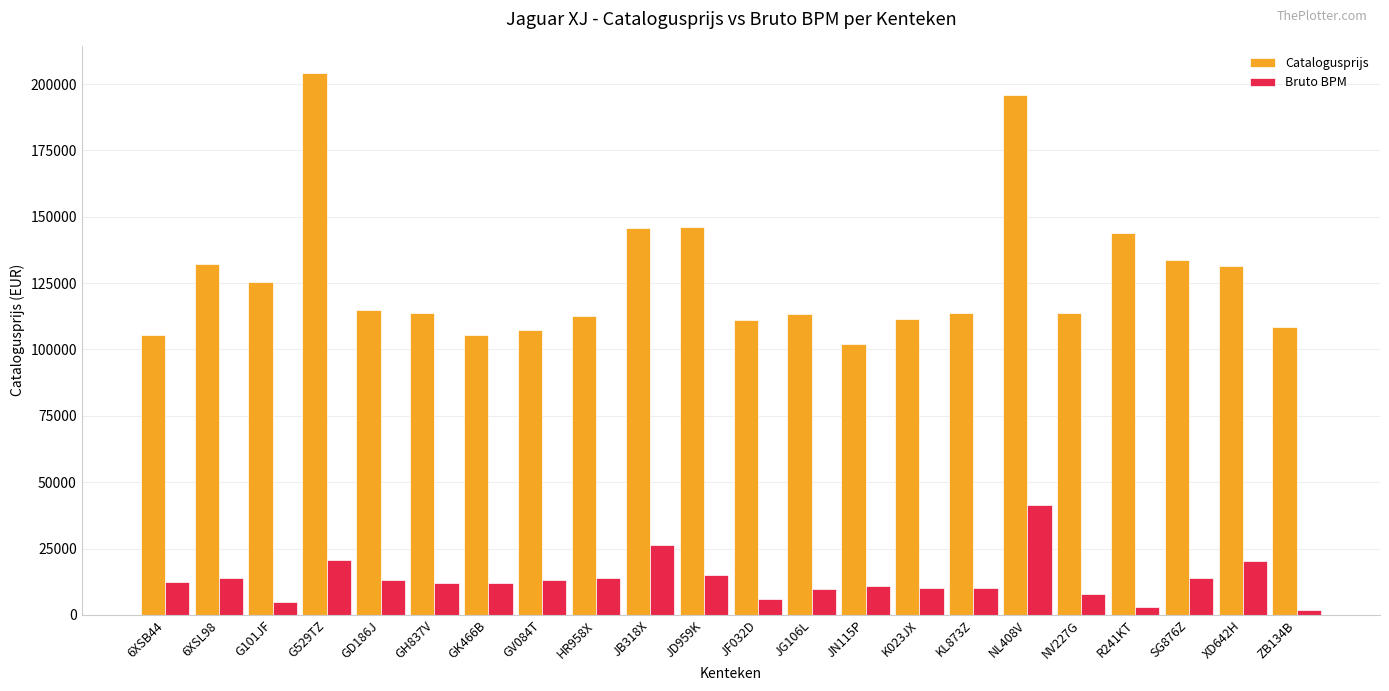

Which series has the largest range (max minus min)?

Catalogusprijs